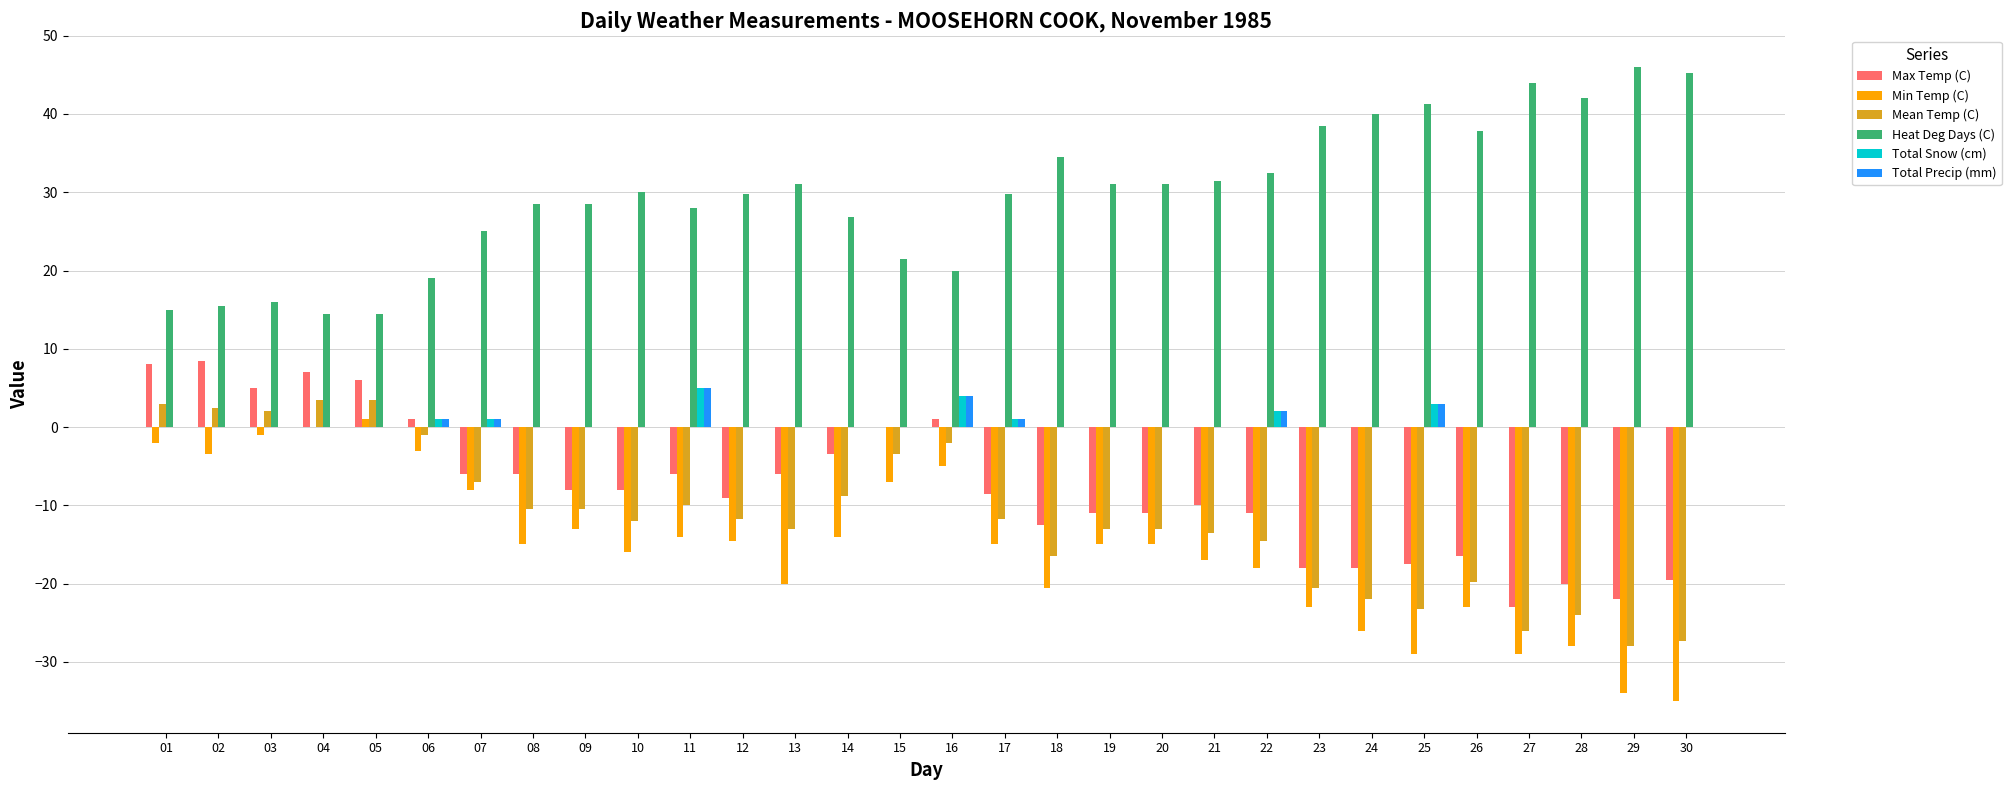

The value of Mean Temp (C) at 19 is -13.0. True or false?

True